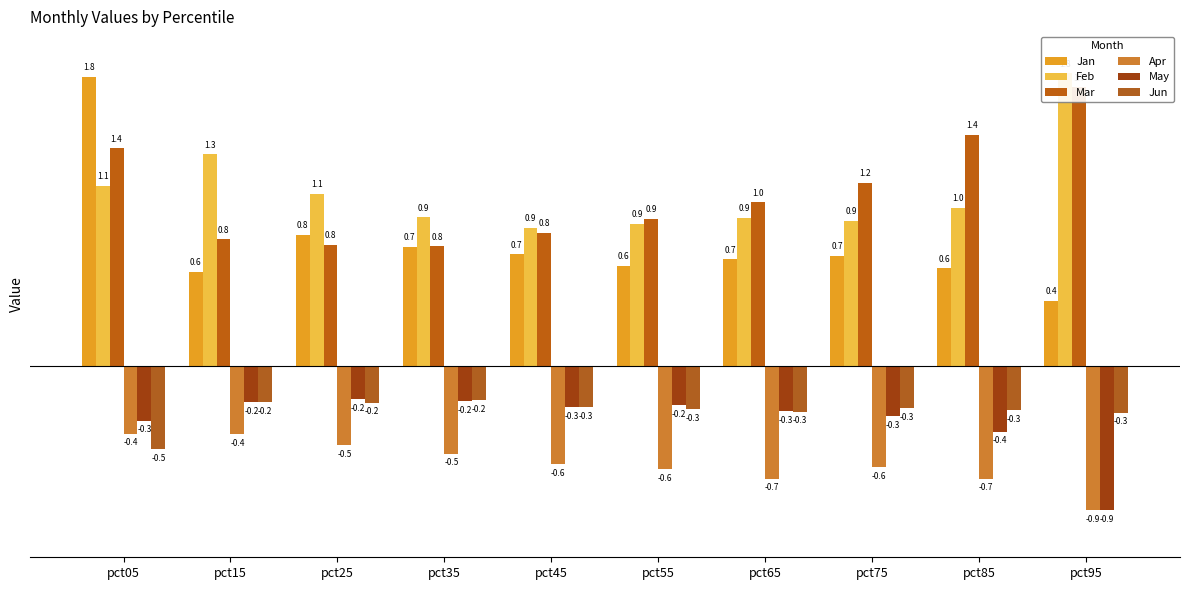

The value of Jun at pct35 is -0.2. True or false?

True